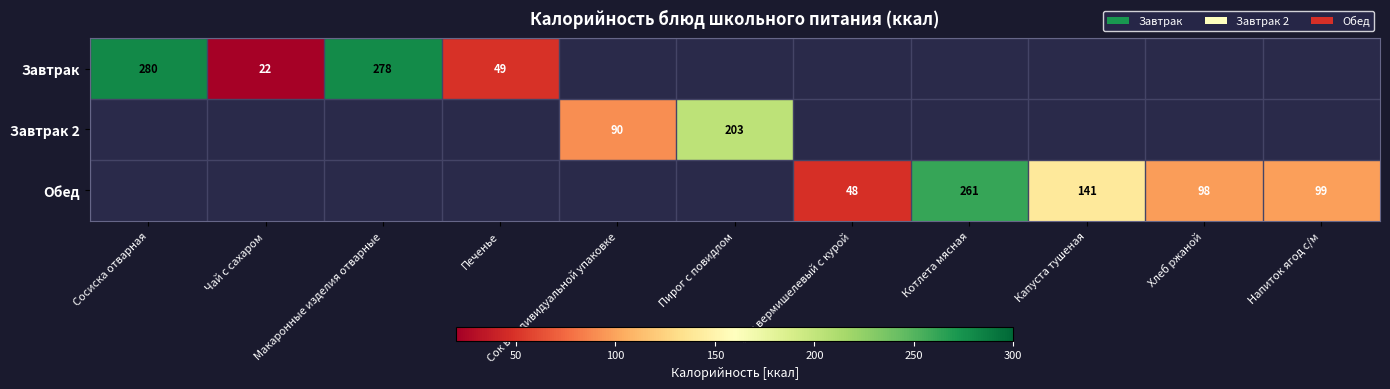

Is it true that Обед equals 141 at Капуста тушеная?

True